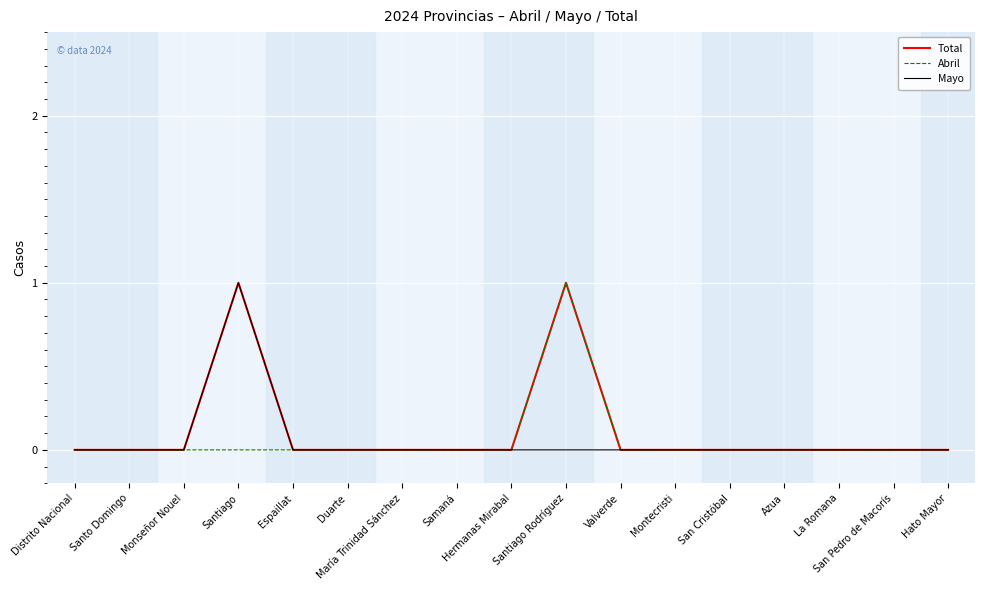

The Mayo series shows 1 at Espaillat. True or false?

False